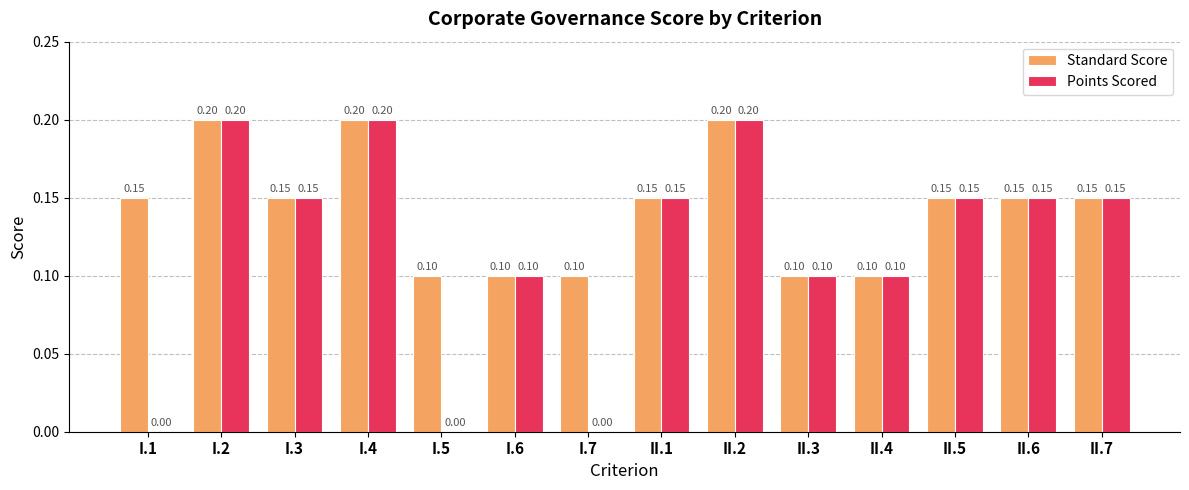

What is the sum of the Points Scored values at I.5 and I.6?

0.1